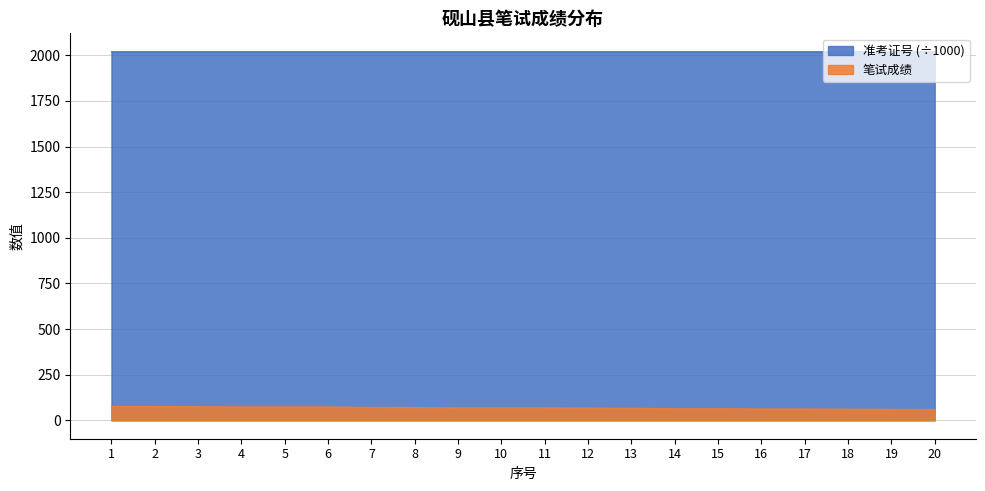

What value does the 笔试成绩 series have at 17?

62.0